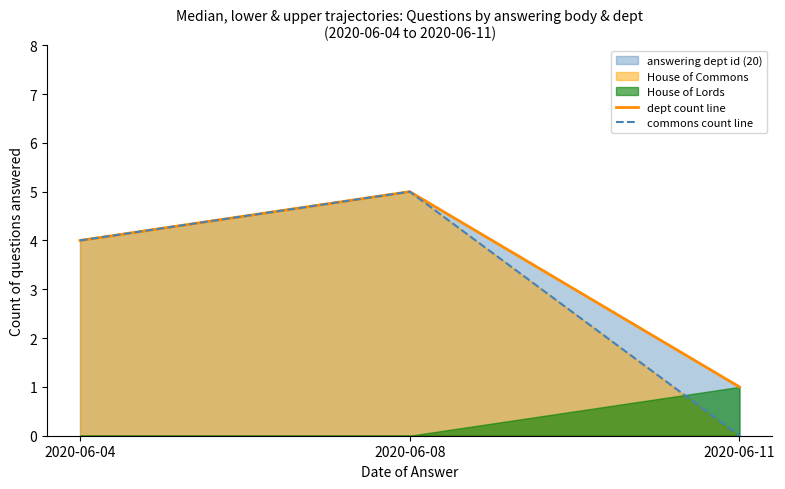

How many values in the dept count line series are below 4?

1